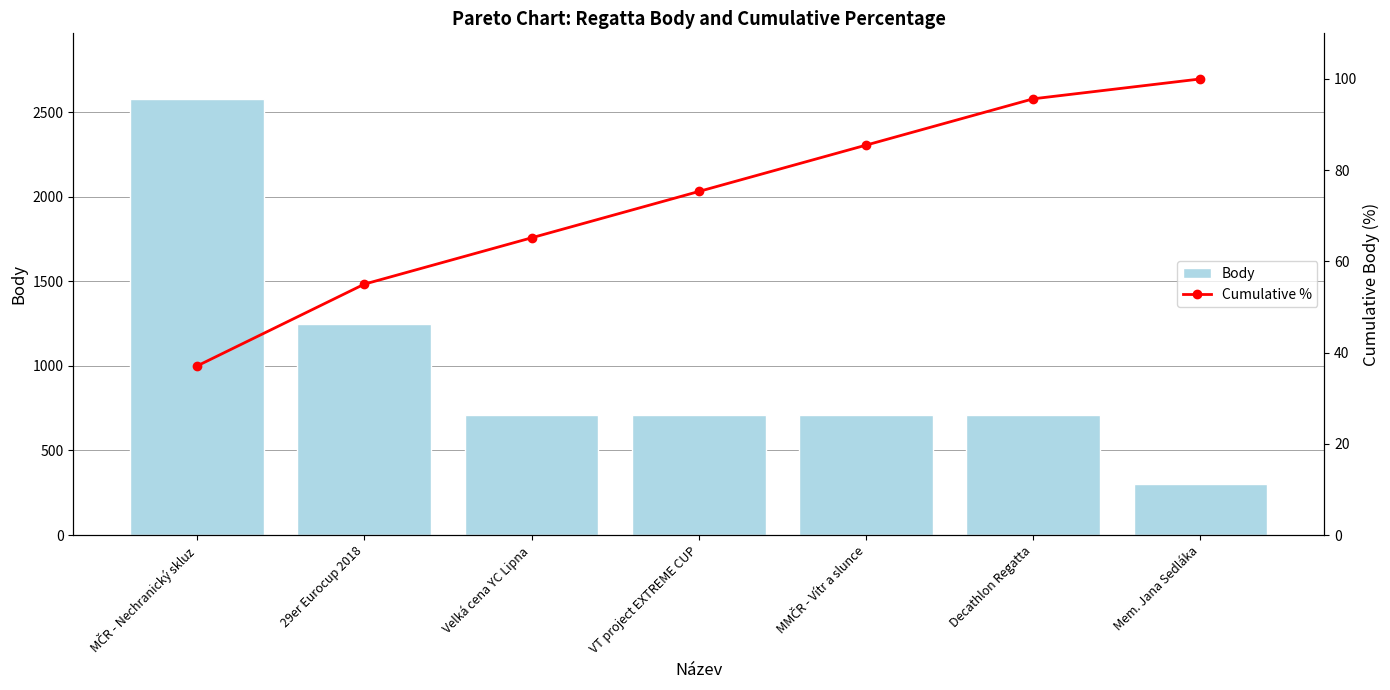

What is the difference between the second highest and minimum values in the Body series?

945.0